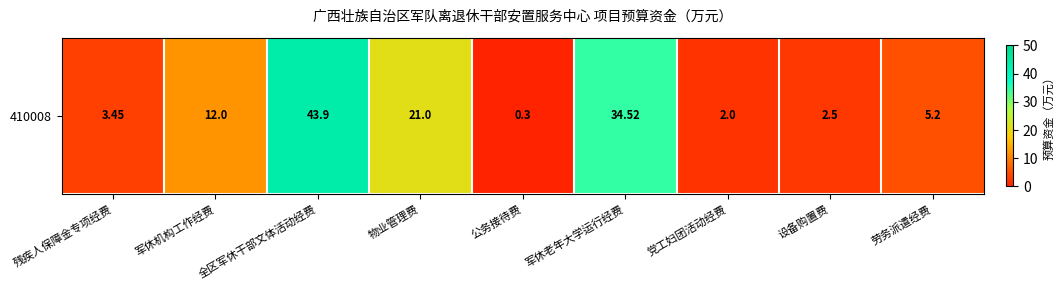

List the labels in order of value, smallest first.

公务接待费, 党工妇团活动经费, 设备购置费, 残疾人保障金专项经费, 劳务派遣经费, 军休机构工作经费, 物业管理费, 军休老年大学运行经费, 全区军休干部文体活动经费